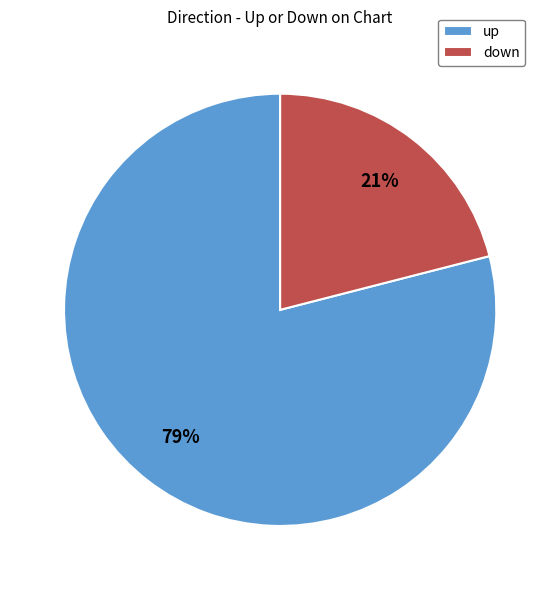

Which has a higher value, down or up?

up